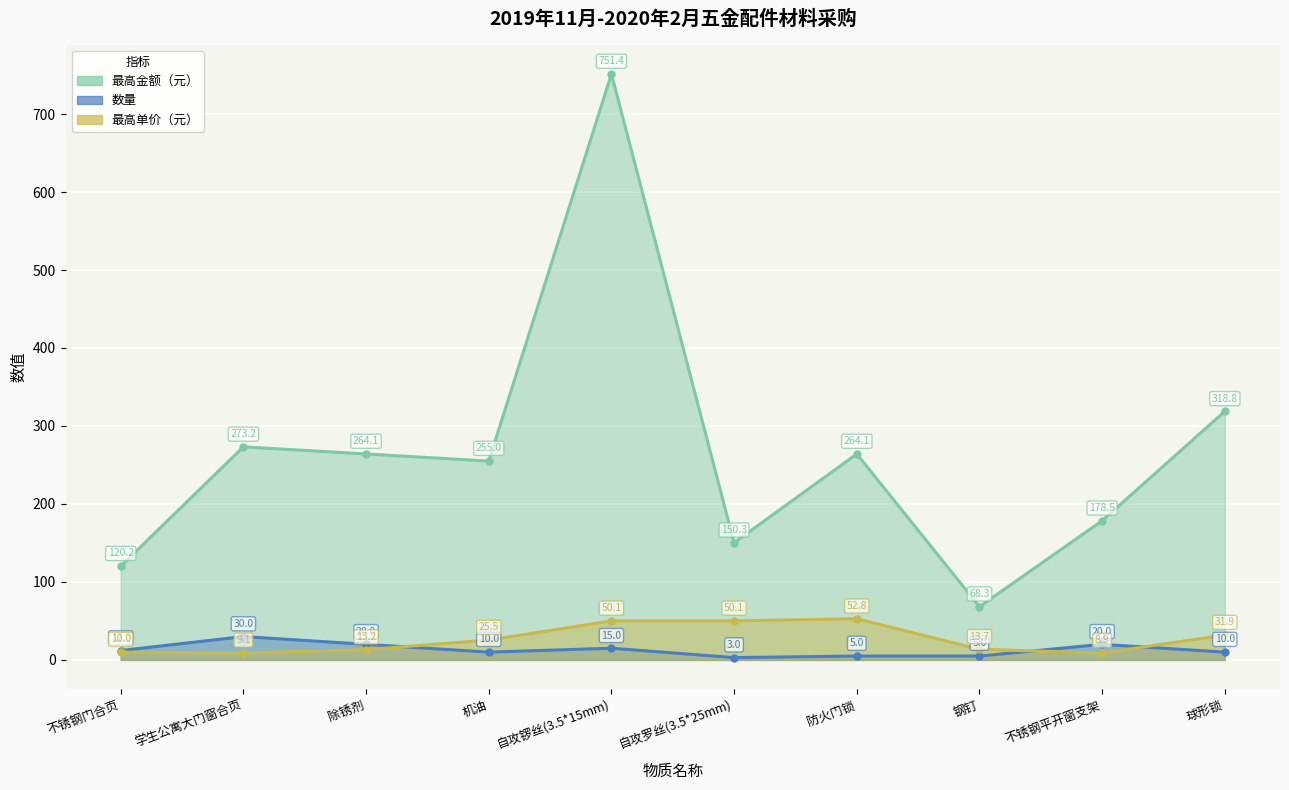

What is the sum of all 数量 values?

130.0